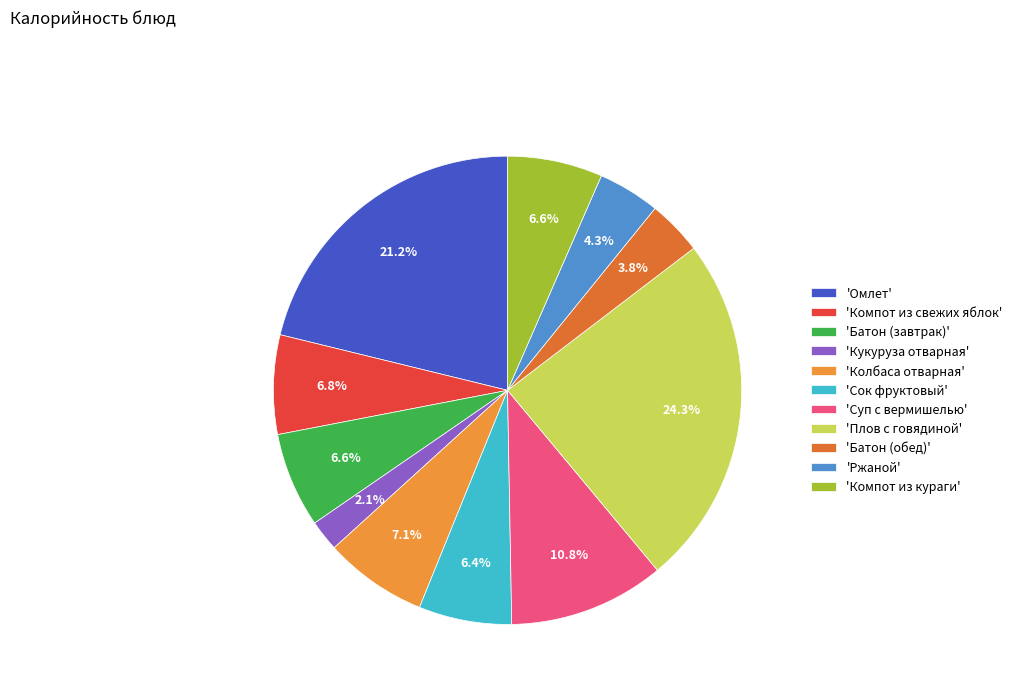

Is there a majority slice in this chart?

No